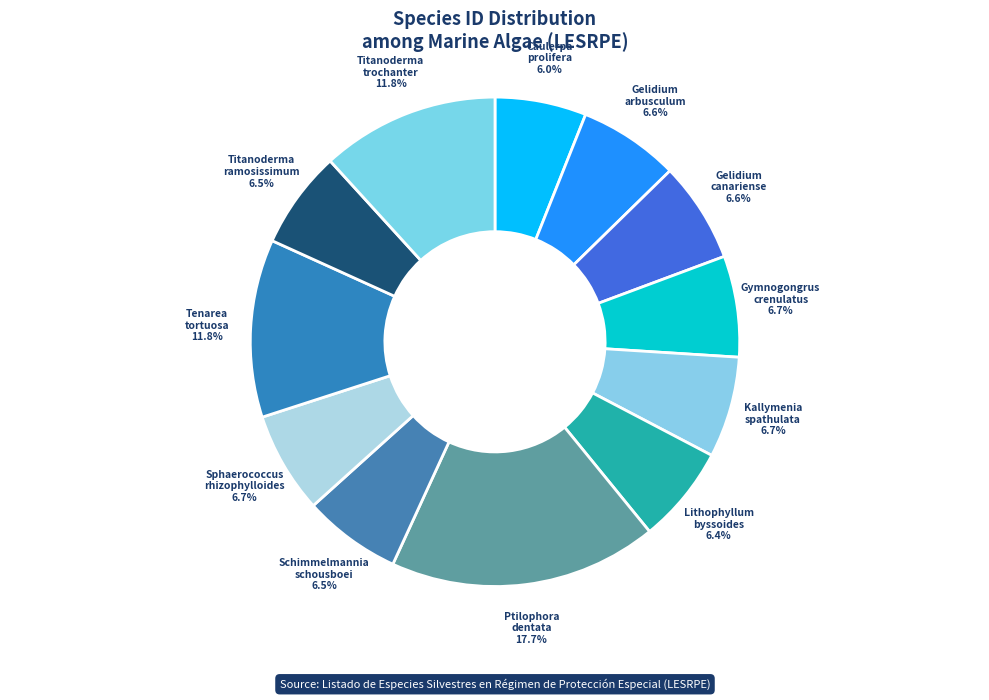

Which has a higher value, Titanoderma trochanter or Kallymenia spathulata?

Titanoderma trochanter